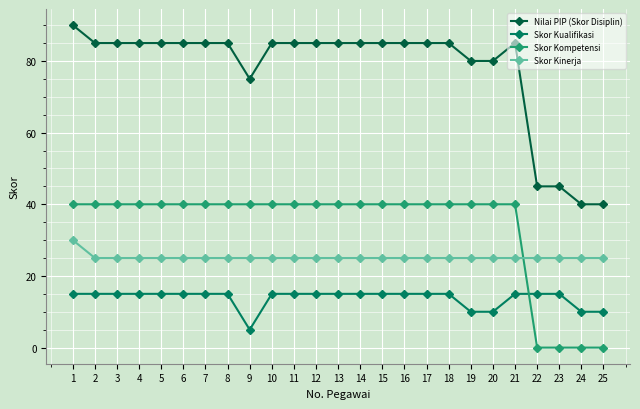

What are all the series names shown in the legend?

Nilai PIP (Skor Disiplin), Skor Kualifikasi, Skor Kompetensi, Skor Kinerja